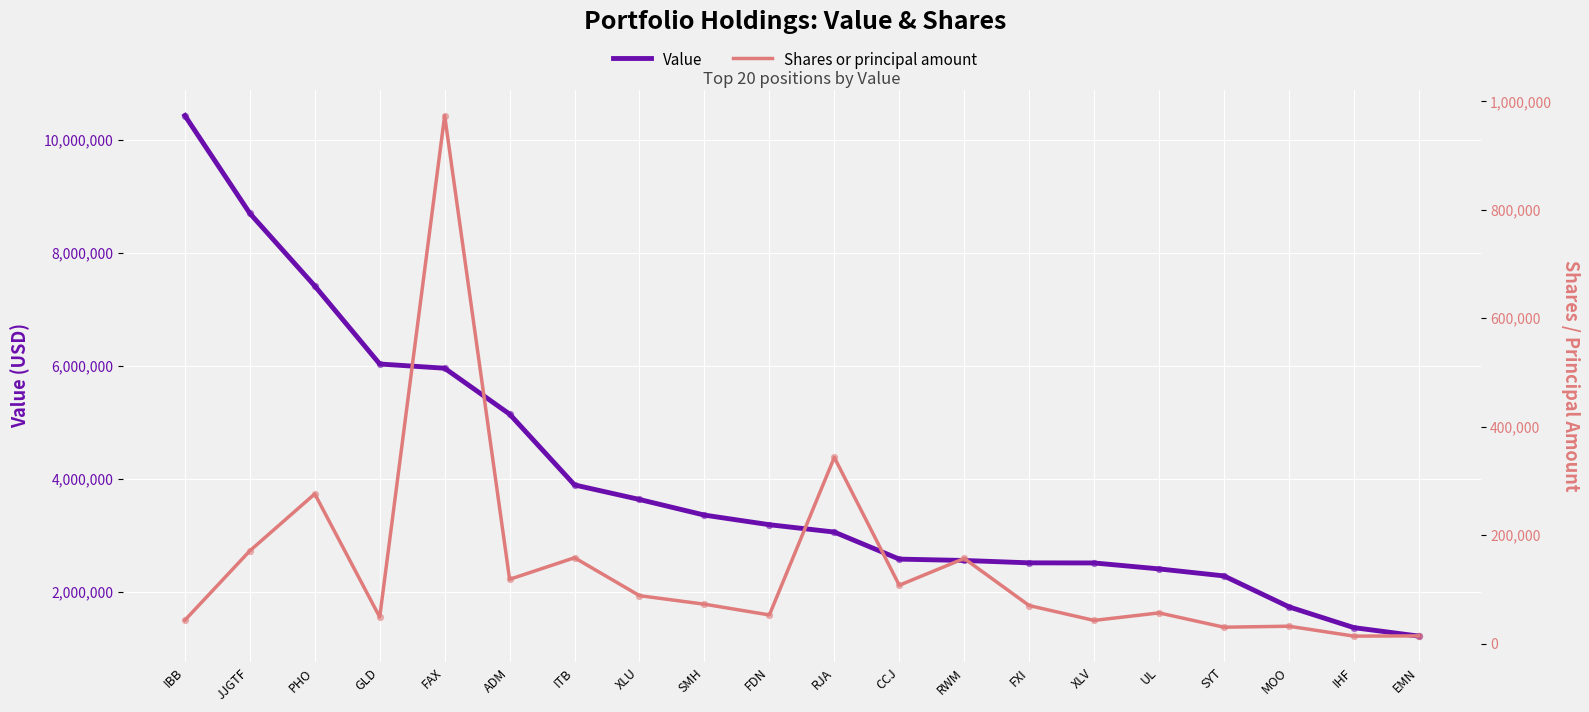

What is the total value across all series at EMN?

1238216